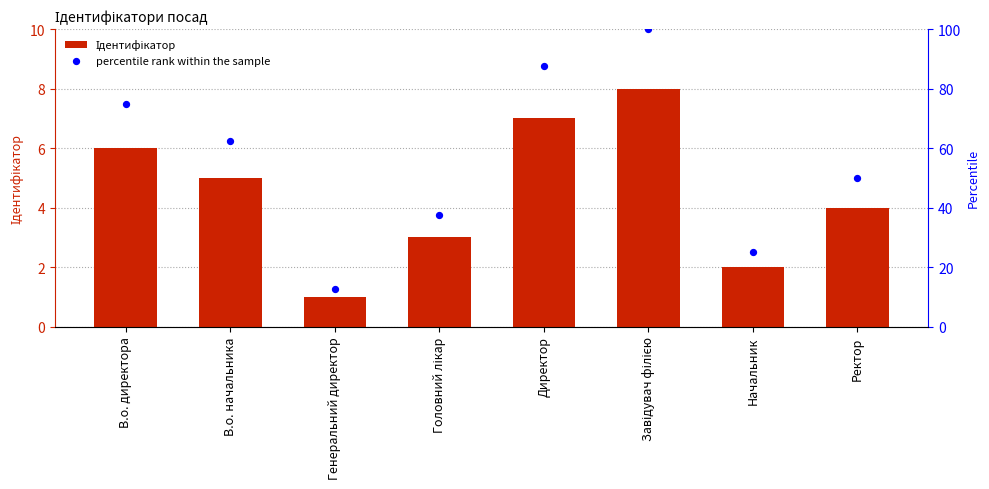

What is the total value across all series at В.о. директора?

81.0